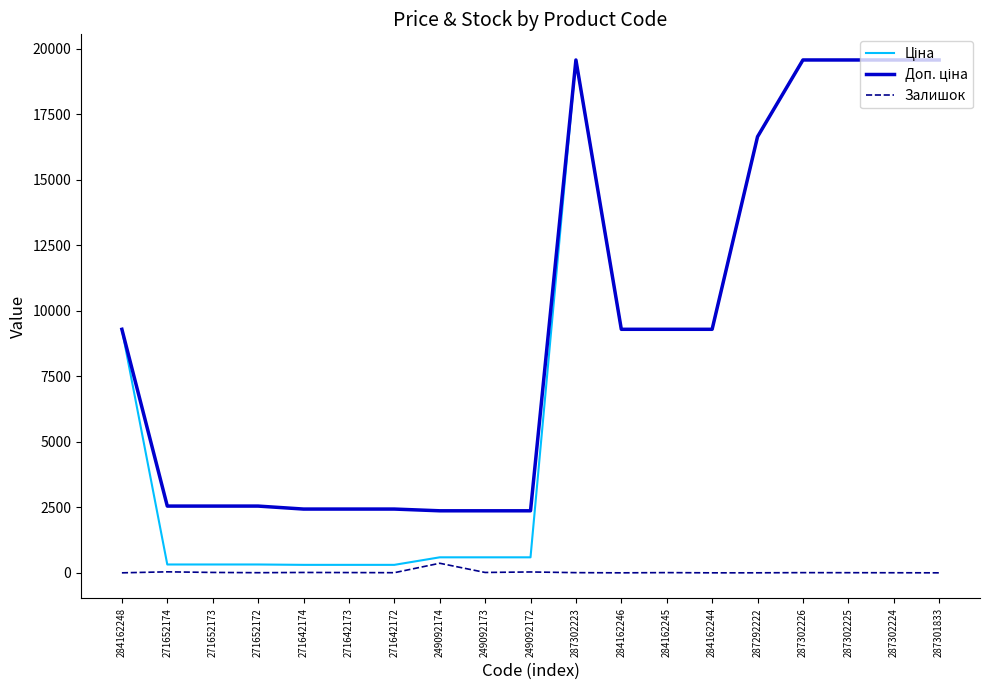

Is it true that Залишок equals 0.0 at 284162246?

True